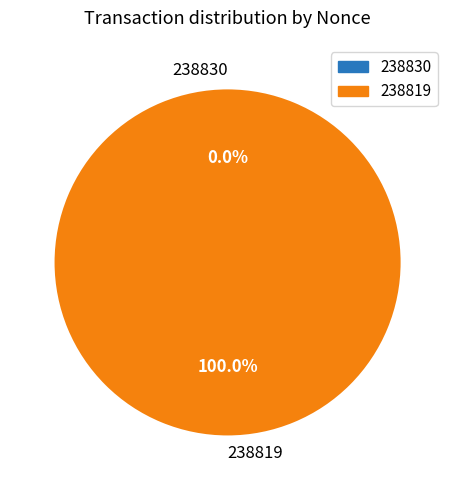

To the nearest percent, what is the combined percentage of 238830 and 238819?

100%